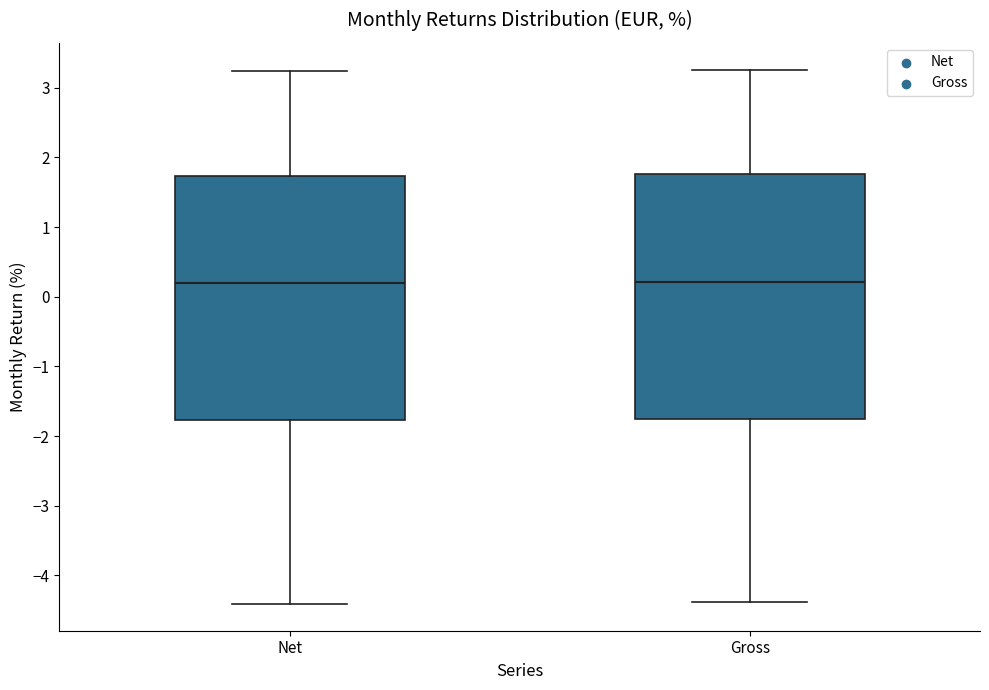

Reading left to right, transcribe this box plot: for each box, give where its median line is, the range the box spans, and where its two whiskers end, as read against the y-axis. The values are not printed on the chart, so give them approximately, as read against the axis.

Net: median 0.2, box -1.8 to 1.7, whiskers -4.4 to 3.2
Gross: median 0.2, box -1.7 to 1.8, whiskers -4.4 to 3.3